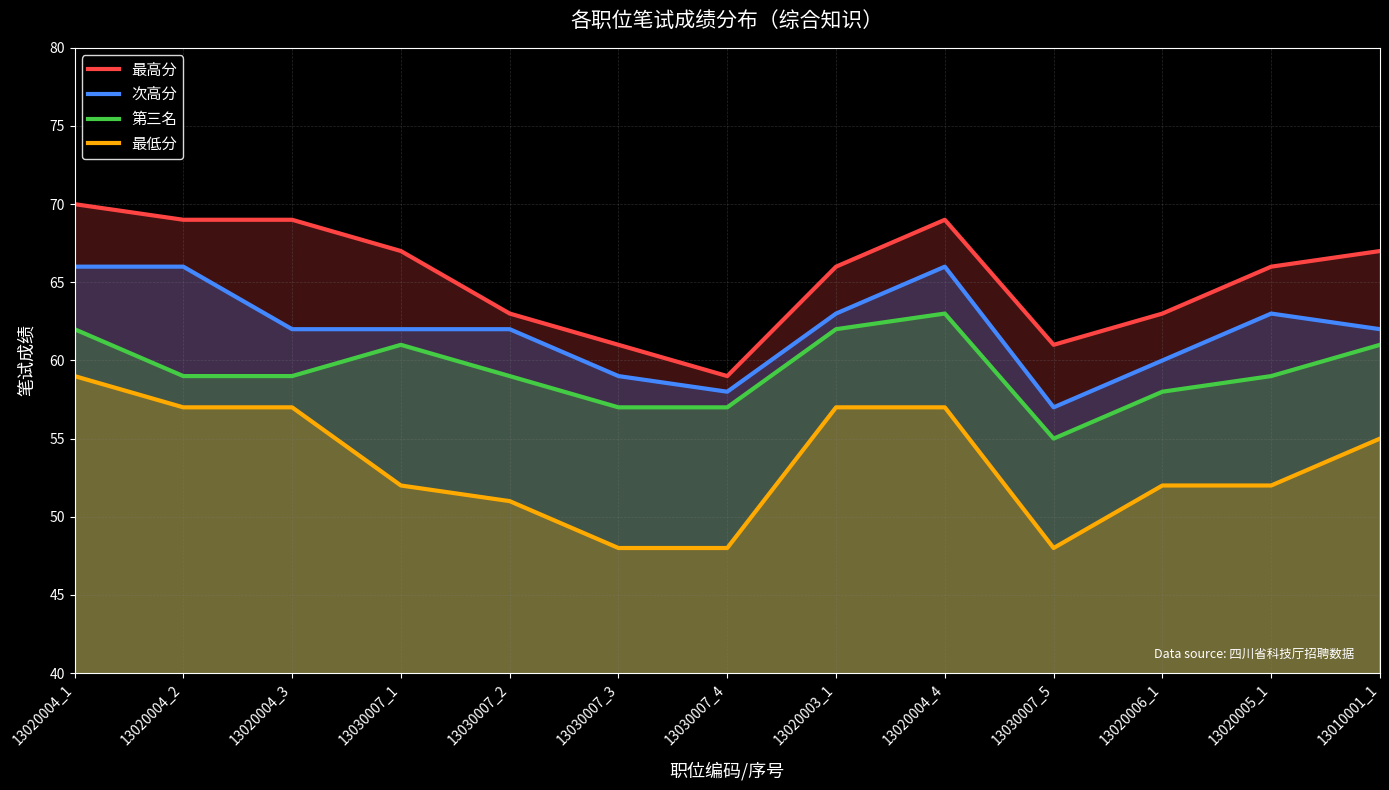

Is it true that 次高分 equals 58 at 13030007_4?

True